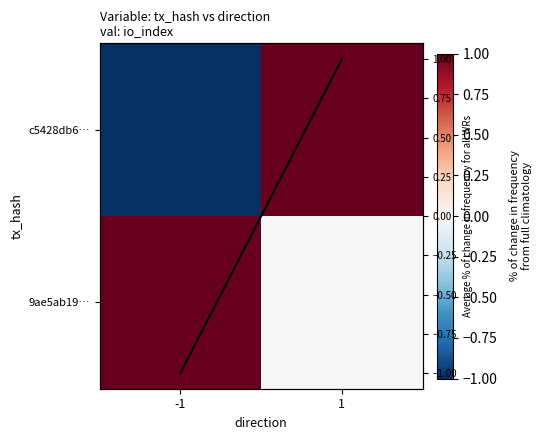

What is the approximate value of c5428db6… at 1?

1